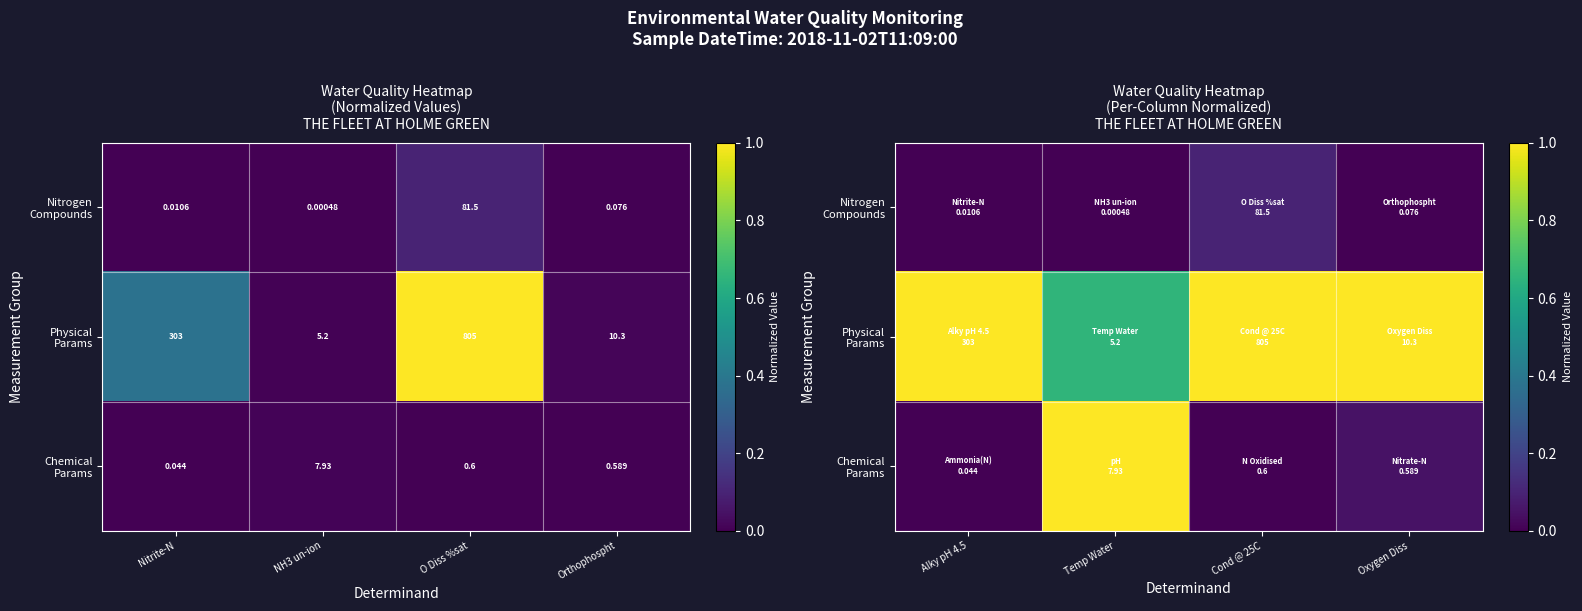

Between O Diss %sat and Orthophospht, which is larger?

O Diss %sat